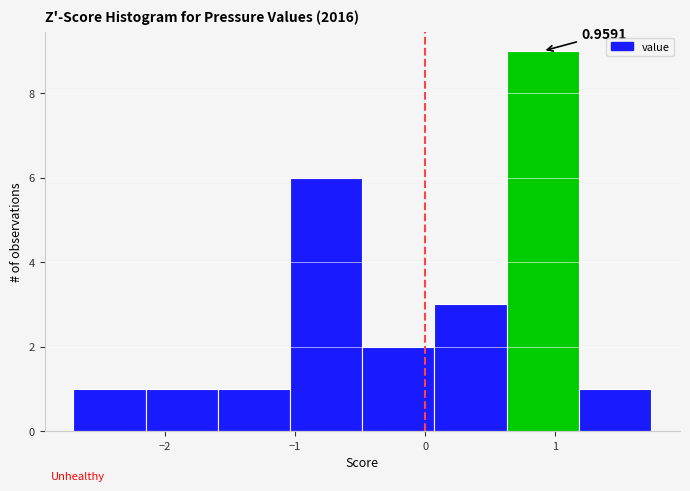

Which range on the x-axis has the tallest bar?

0.6 to 1.2